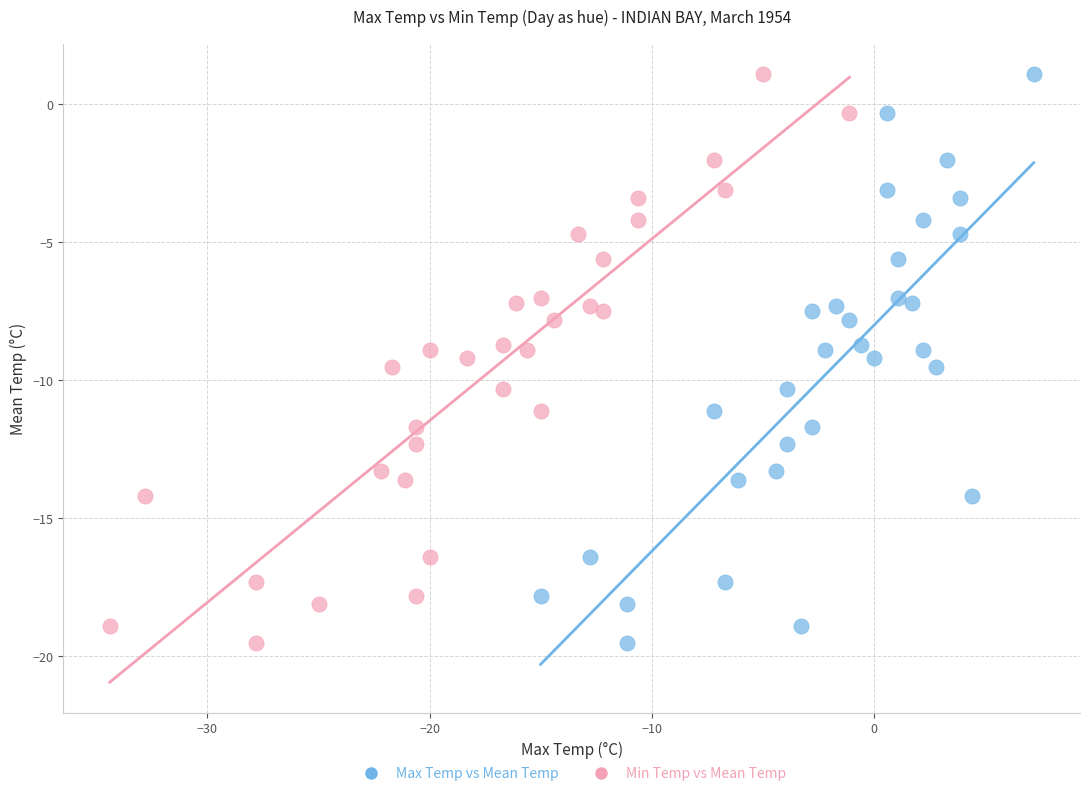

What are all the series names shown in the legend?

Max Temp vs Mean Temp, Min Temp vs Mean Temp